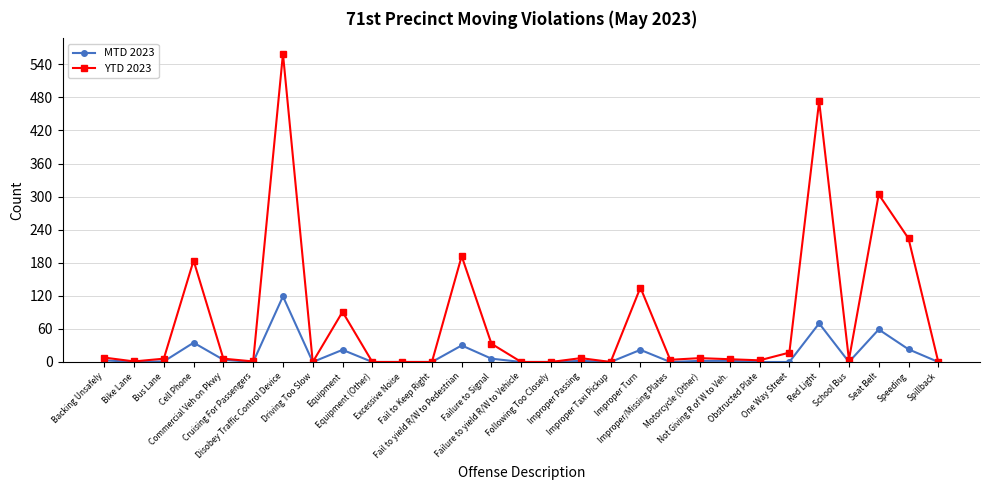

Rank the series by their maximum value, from lowest to highest.

MTD 2023, YTD 2023